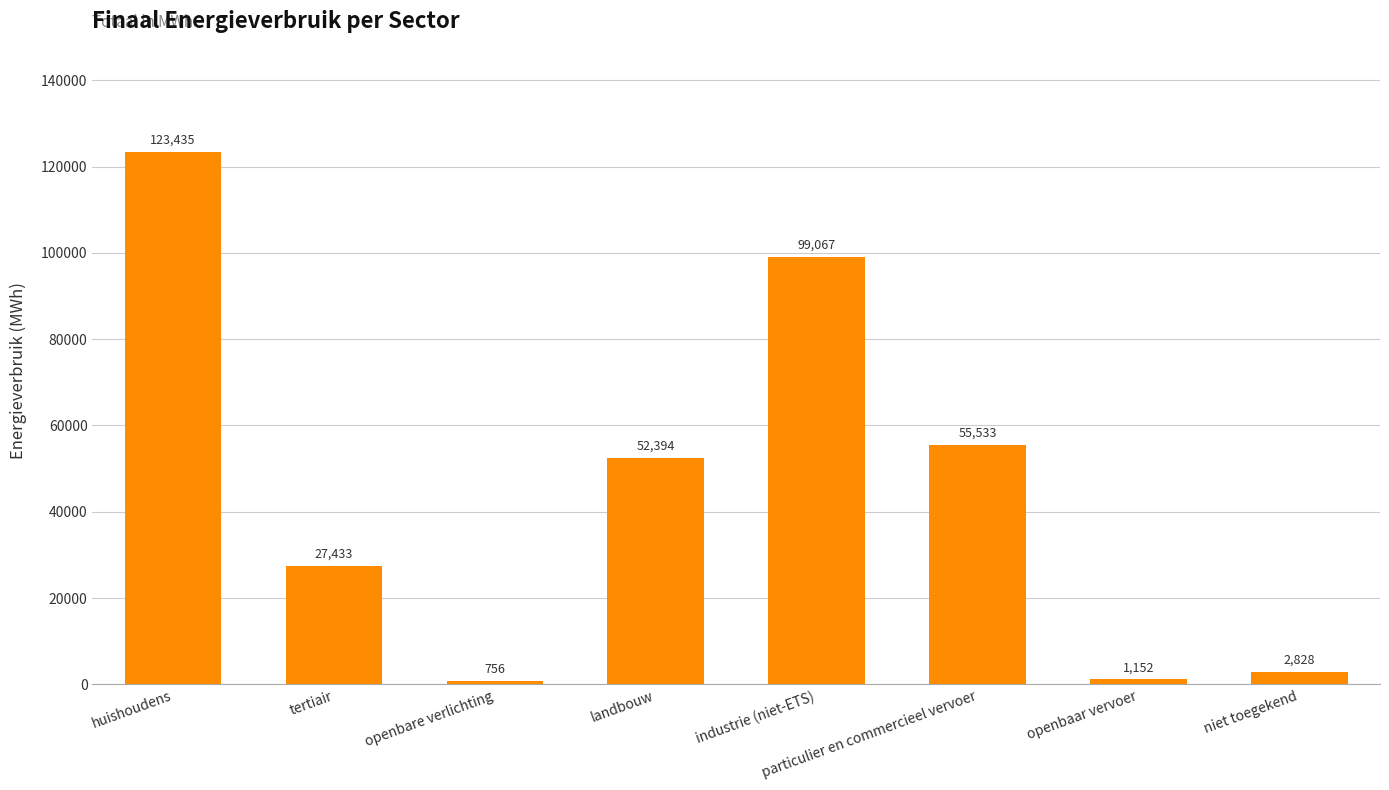

Which label corresponds to the largest value in the chart?

huishoudens